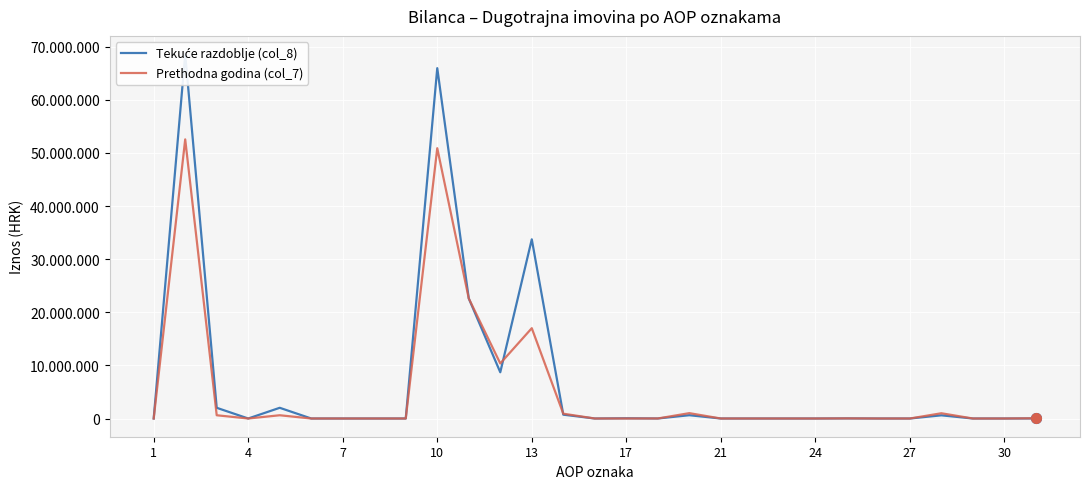

Reading left to right, extract all data points from this chart.

Tekuće razdoblje (col_8): 0	68620360	2015460	0	2015460	0	0	0	0	65975068	22610793	8705200	33737185	721485	0	42414	5200	618606	0	0	0	0	20000	0	0	598606	0	0	11226
Prethodna godina (col_7): 0	52562760	610796	0	610796	0	0	0	0	50899465	22610793	10370482	17008126	904864	0	0	5200	1008311	0	0	0	0	20000	0	0	988311	0	0	44188